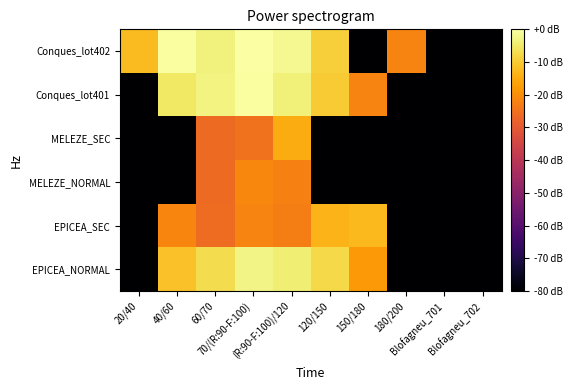

Reading right to left, list all the values displayed in this chart.

EPICEA_NORMAL: Blofagneu_702=-81.8	Blofagneu_701=-81.8	180/200=-81.8	150/180=-17.9	120/150=-7.6	(R:90-F:100)/120=-3.8	70/(R:90-F:100)=-2.8	60/70=-7.1	40/60=-11.4	20/40=-81.8
EPICEA_SEC: Blofagneu_702=-81.8	Blofagneu_701=-81.8	180/200=-81.8	150/180=-12.7	120/150=-13.5	(R:90-F:100)/120=-22.6	70/(R:90-F:100)=-21.6	60/70=-26.0	40/60=-21.6	20/40=-81.8
MELEZE_NORMAL: Blofagneu_702=-81.8	Blofagneu_701=-81.8	180/200=-81.8	150/180=-81.8	120/150=-81.8	(R:90-F:100)/120=-22.3	70/(R:90-F:100)=-21.1	60/70=-26.4	40/60=-81.8	20/40=-81.8
MELEZE_SEC: Blofagneu_702=-81.8	Blofagneu_701=-81.8	180/200=-81.8	150/180=-81.8	120/150=-81.8	(R:90-F:100)/120=-14.7	70/(R:90-F:100)=-24.9	60/70=-26.4	40/60=-81.8	20/40=-81.8
Conques_lot401: Blofagneu_702=-81.8	Blofagneu_701=-81.8	180/200=-81.8	150/180=-21.8	120/150=-10.0	(R:90-F:100)/120=-3.7	70/(R:90-F:100)=-0.5	60/70=-3.0	40/60=-5.1	20/40=-81.8
Conques_lot402: Blofagneu_702=-81.8	Blofagneu_701=-81.8	180/200=-21.8	150/180=-81.8	120/150=-9.2	(R:90-F:100)/120=-1.6	70/(R:90-F:100)=0.0	60/70=-3.2	40/60=-0.6	20/40=-12.2